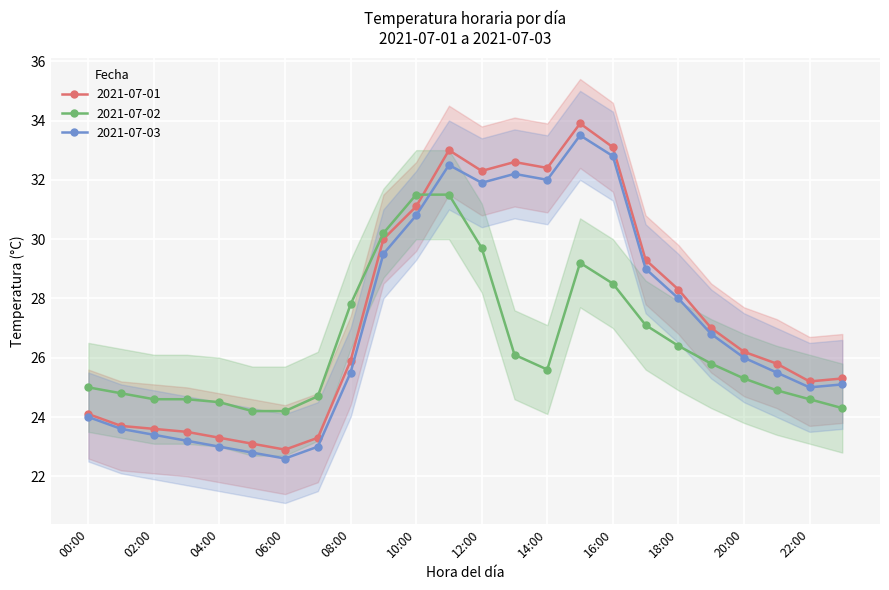

How many interior local valleys does the 2021-07-01 series have?

4